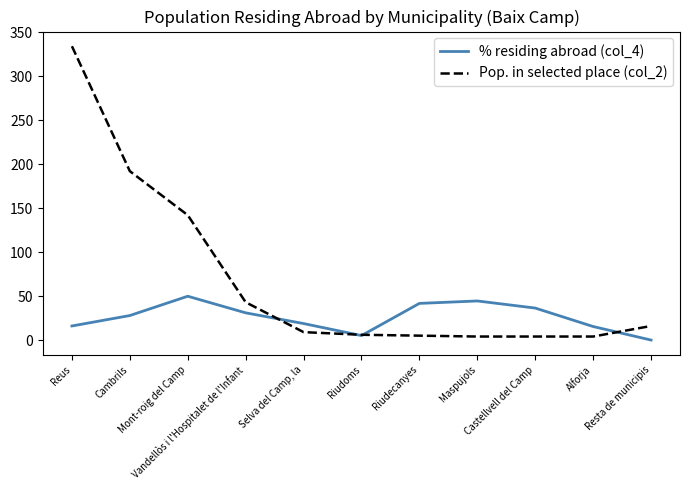

Which series has the widest spread of values?

Pop. in selected place (col_2)